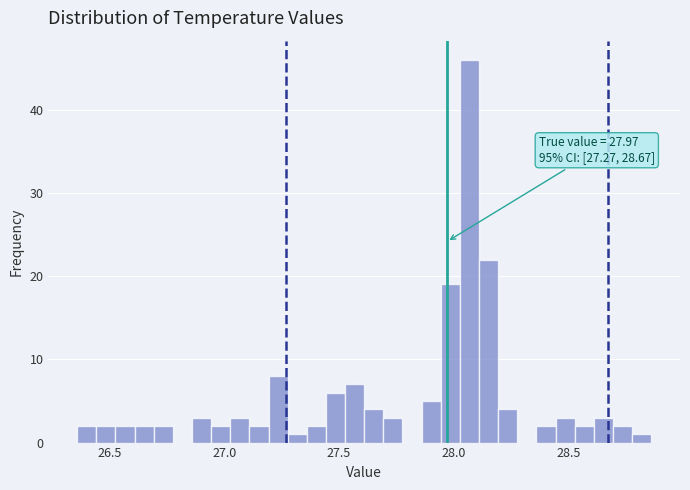

Around what value on the x-axis is the tallest bar? Give the approximate position of its centre, as read against the axis.

28.05